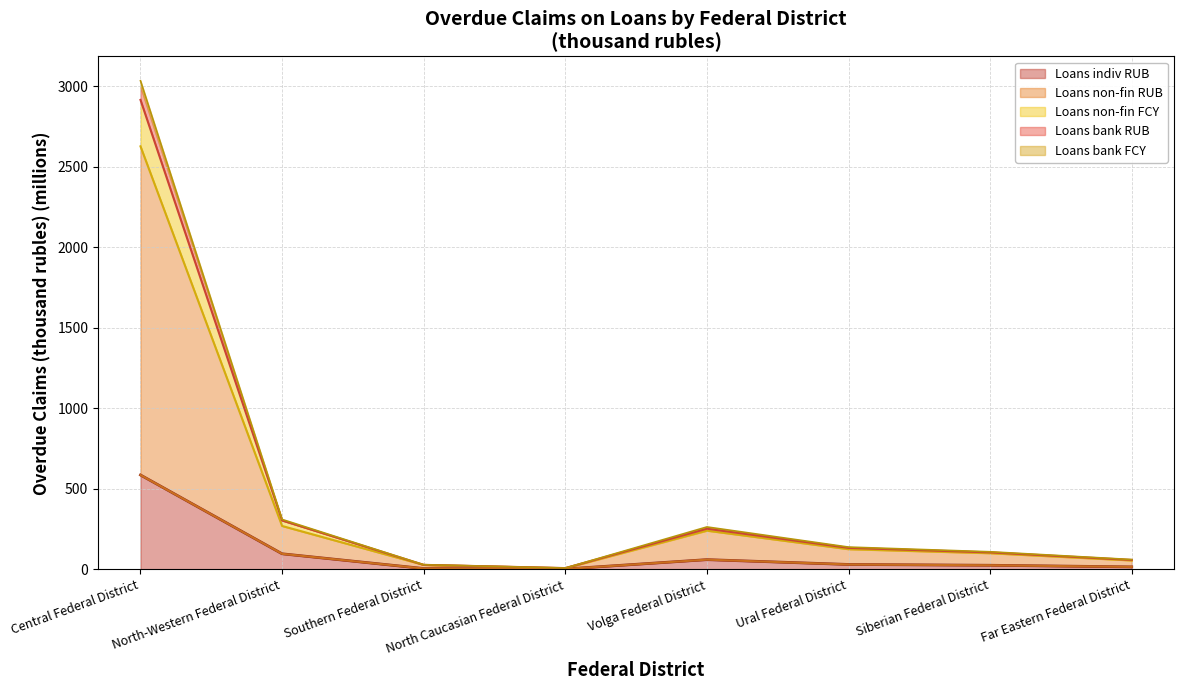

Which category has the highest value across all series?

Central Federal District